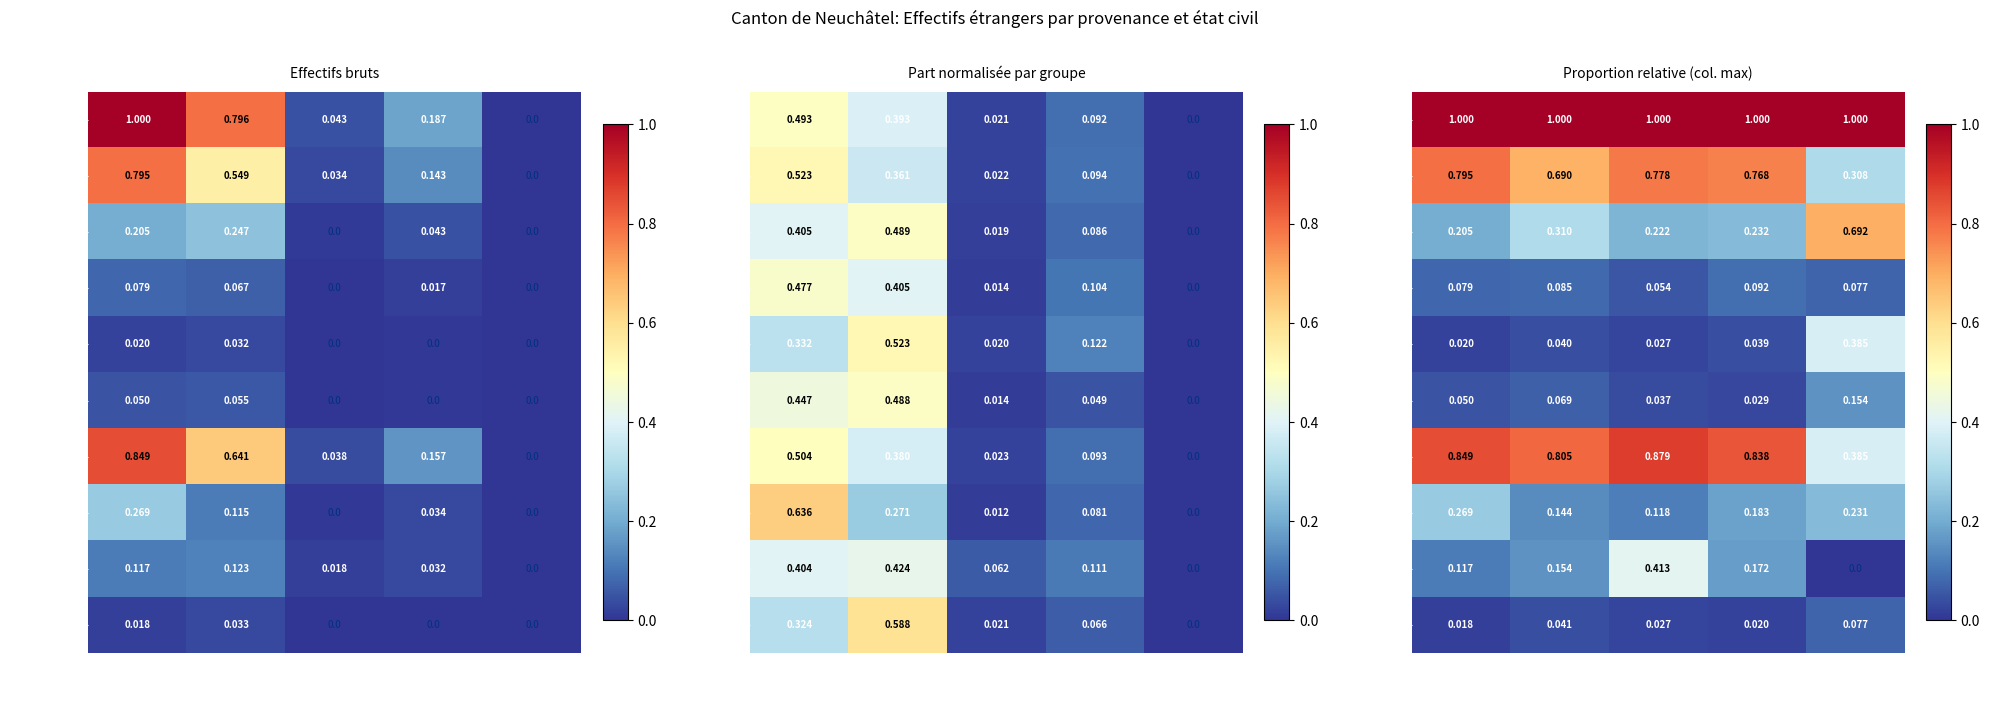

What is the sum of all Kosovo values?

0.2